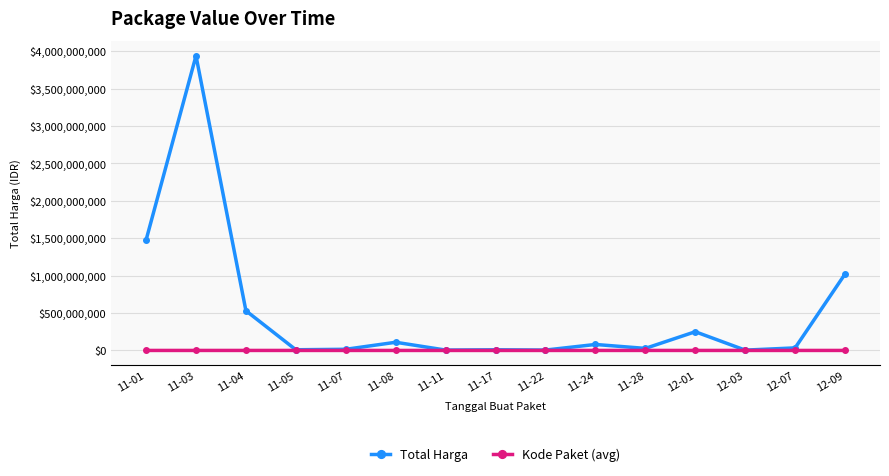

True or false: Total Harga has more than 2 points higher than both neighbors.

True